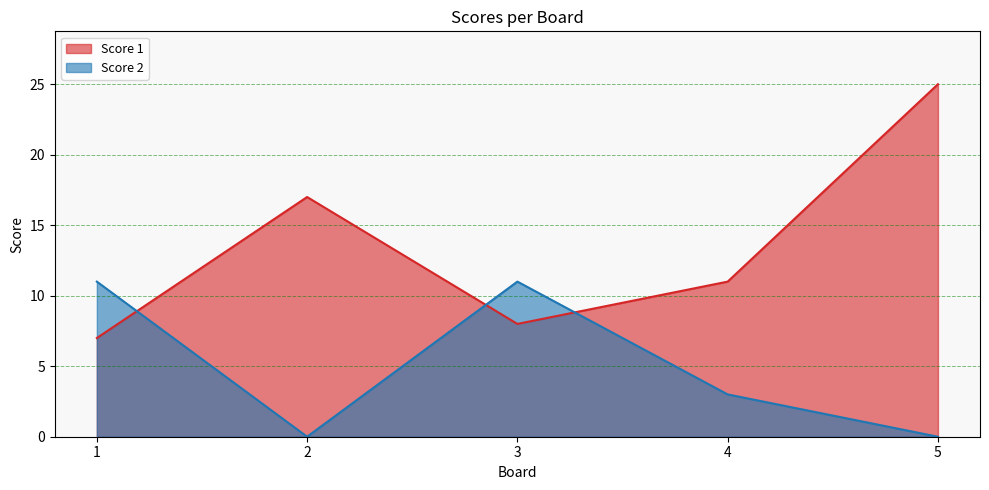

Rank the series by their average value, from lowest to highest.

Score 2, Score 1